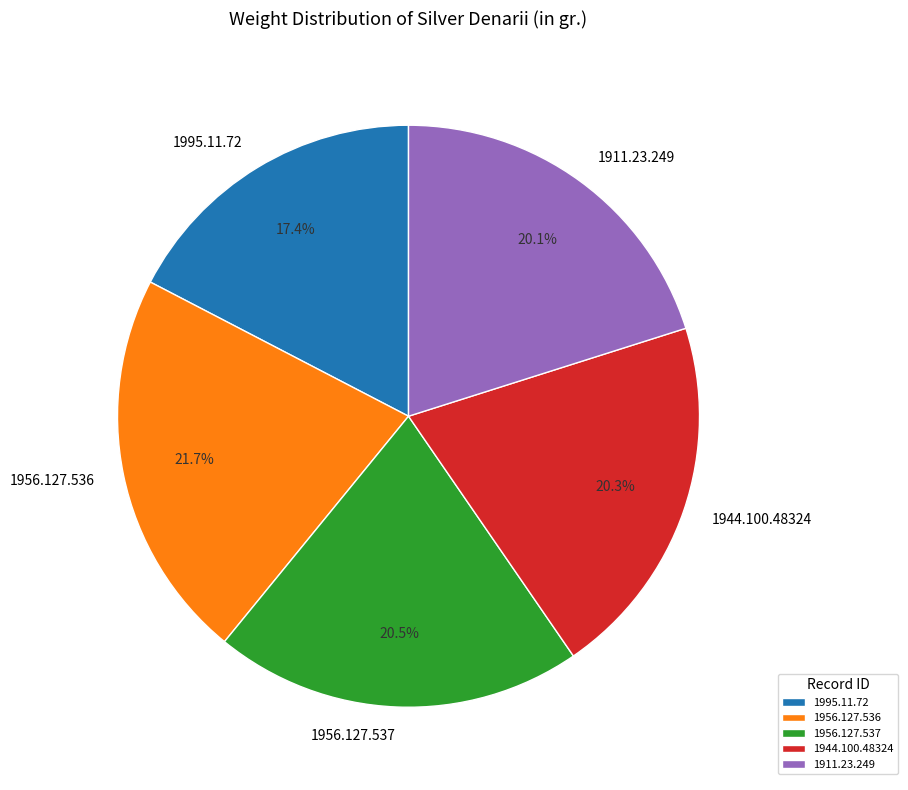

What percentage is NOT represented by 1956.127.536?

78.3%